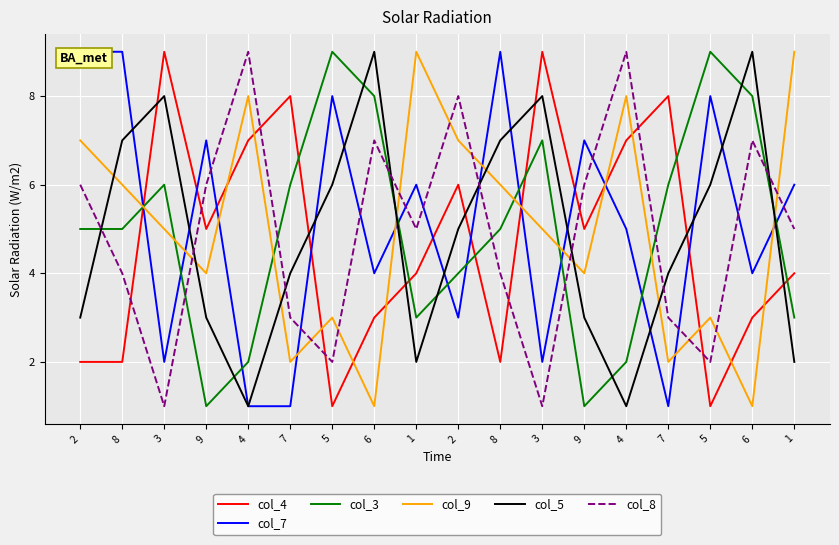

What is the spread (max minus min) of values at 4?

8